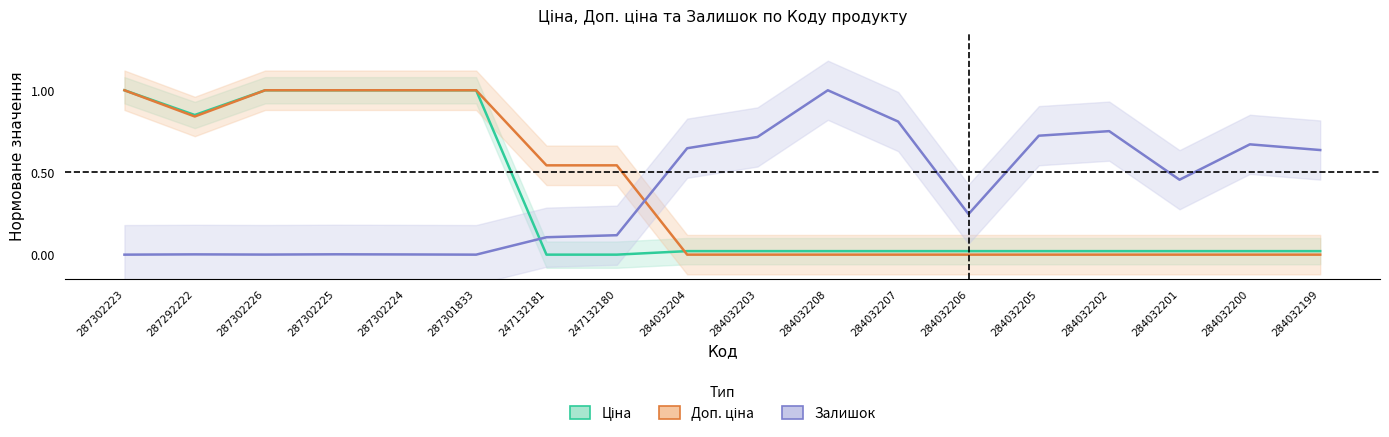

In Залишок, how many points are higher than both neighbors (excluding endpoints)?

5